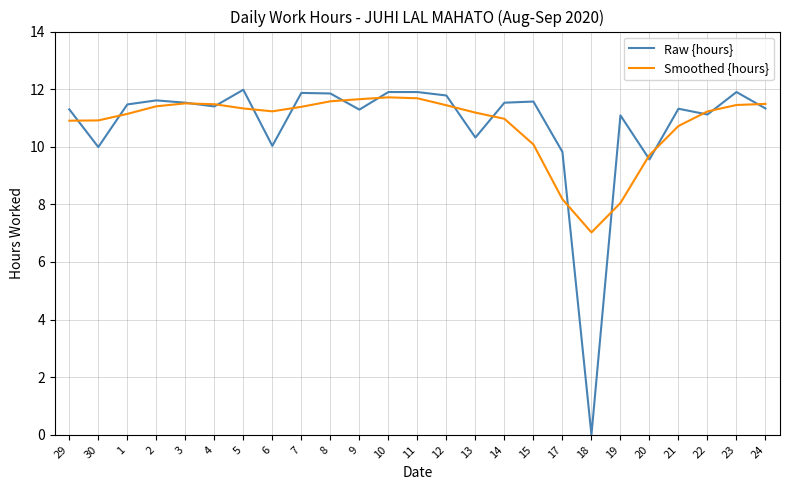

True or false: Smoothed {hours} has a value of 11.5 at 3.

True